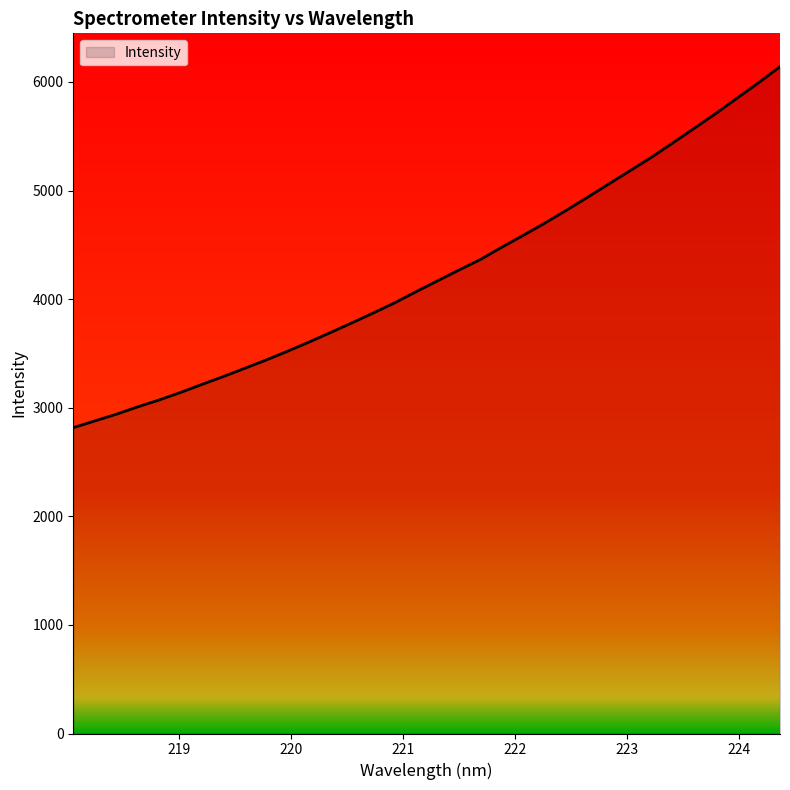

What is the smallest value displayed?

2816.5